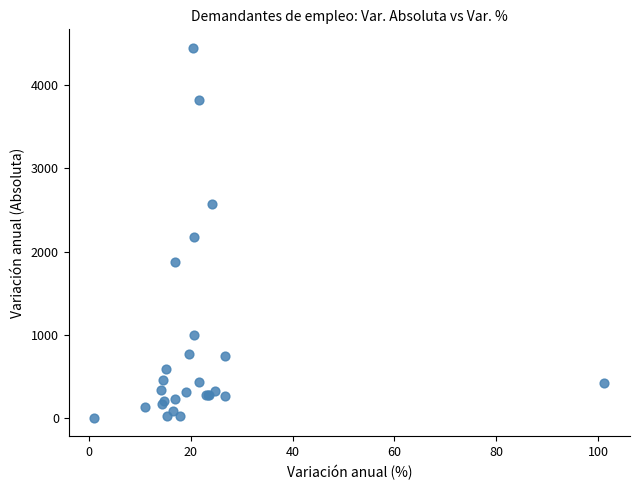

What Y value in the scatter plot is closest to 2226?

2173.0